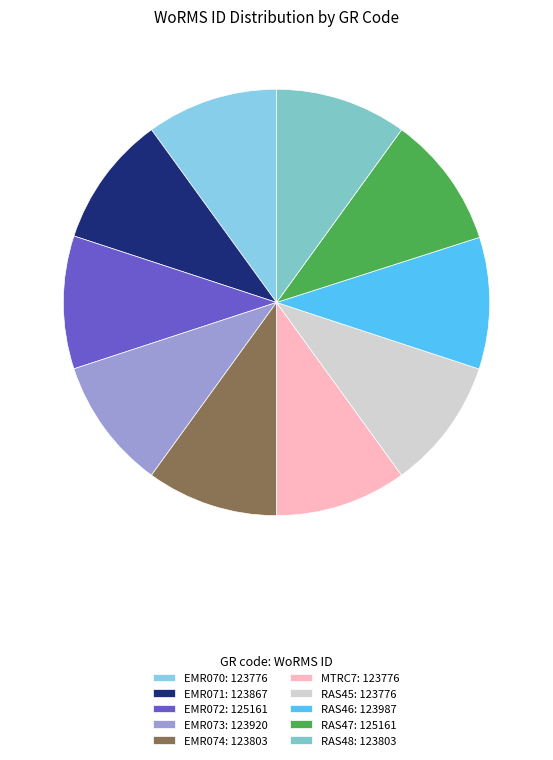

What is the change in value from EMR072 to MTRC7?

-1385